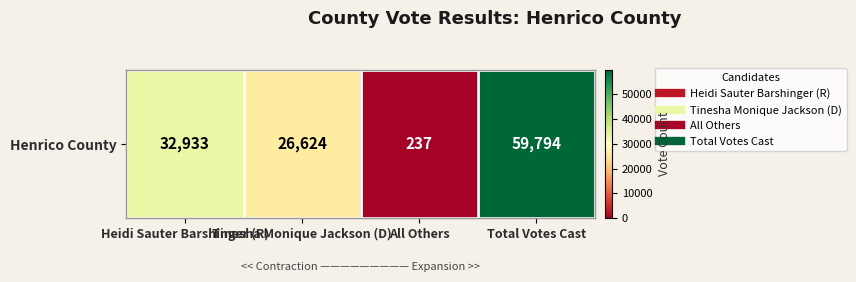

Where is the data nearest to the value 30015?

Heidi Sauter Barshinger (R)